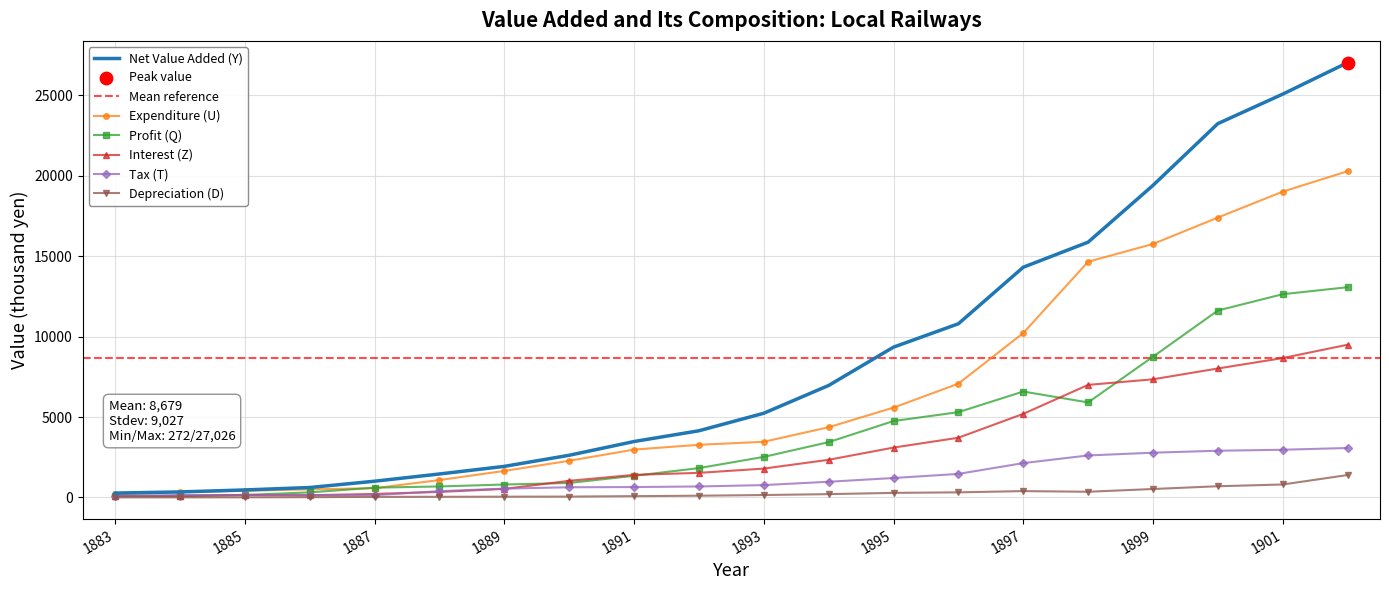

Is the value of Expenditure (U) at 1885 greater than the value of Net Value Added (Y) at 1887?

No